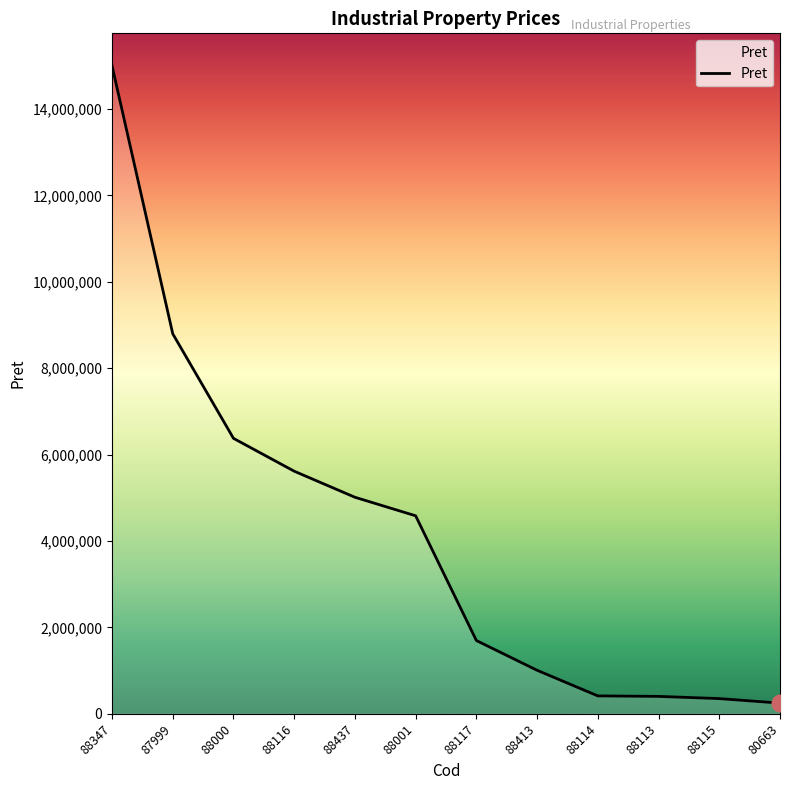

What is the change in value from 87999 to 88117?

-7100200.0